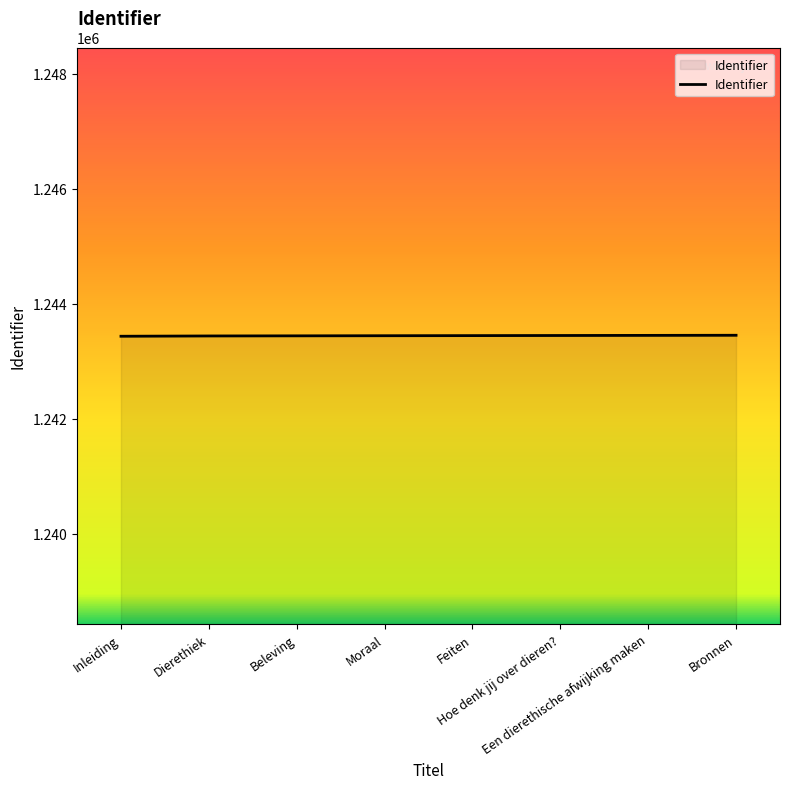

What is the sum of all values?

9947565